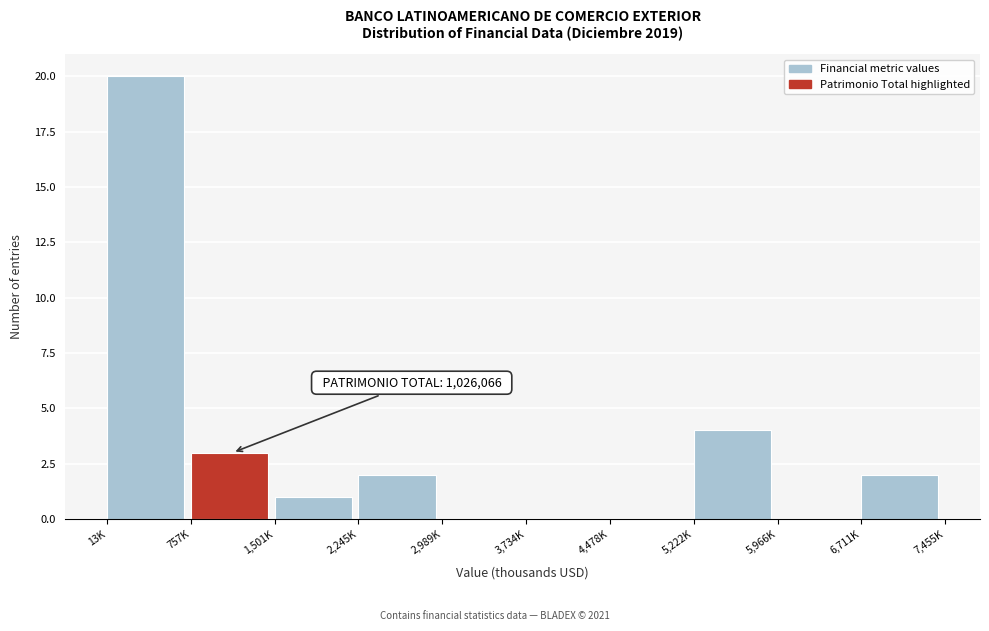

Reading right to left, transcribe all the data shown in this chart.

6,711K=2	5,966K=0	5,222K=4	4,478K=0	3,734K=0	2,989K=0	2,245K=2	1,501K=1	757K=3	13K=20